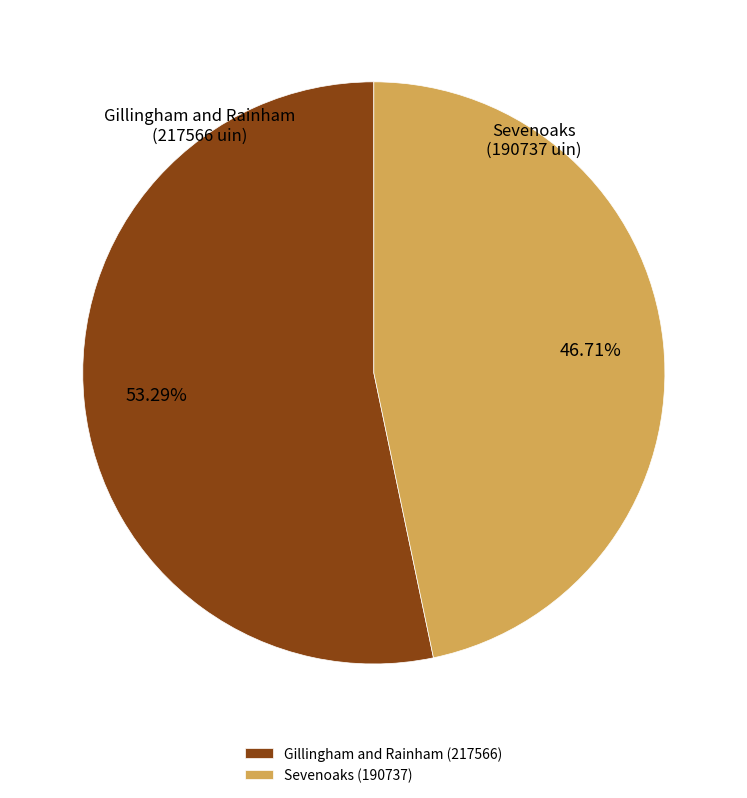

Combined, do Gillingham and Rainham and Sevenoaks account for over 50%?

Yes